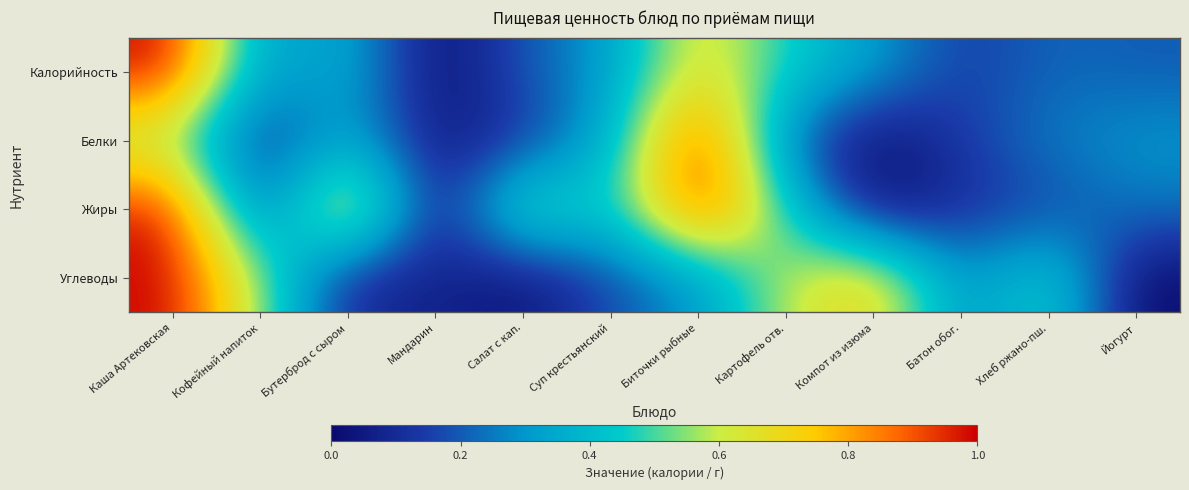

At how many categories does at least one series exceed 0?

12